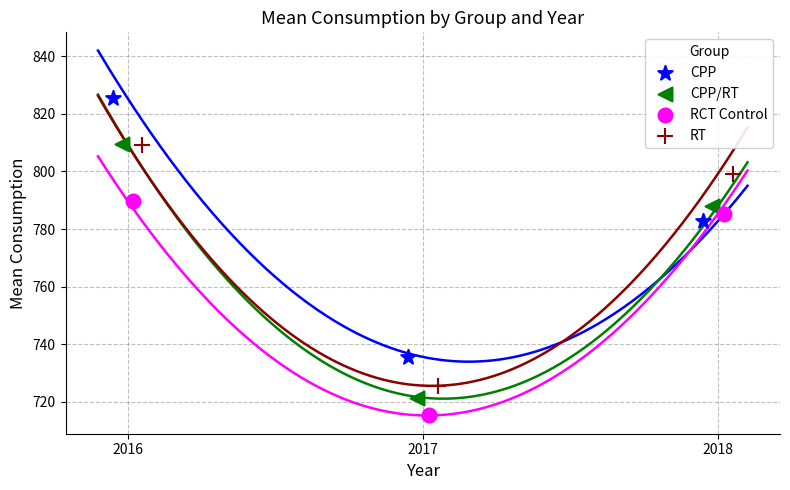

Which series reaches the minimum Y coordinate?

RCT Control